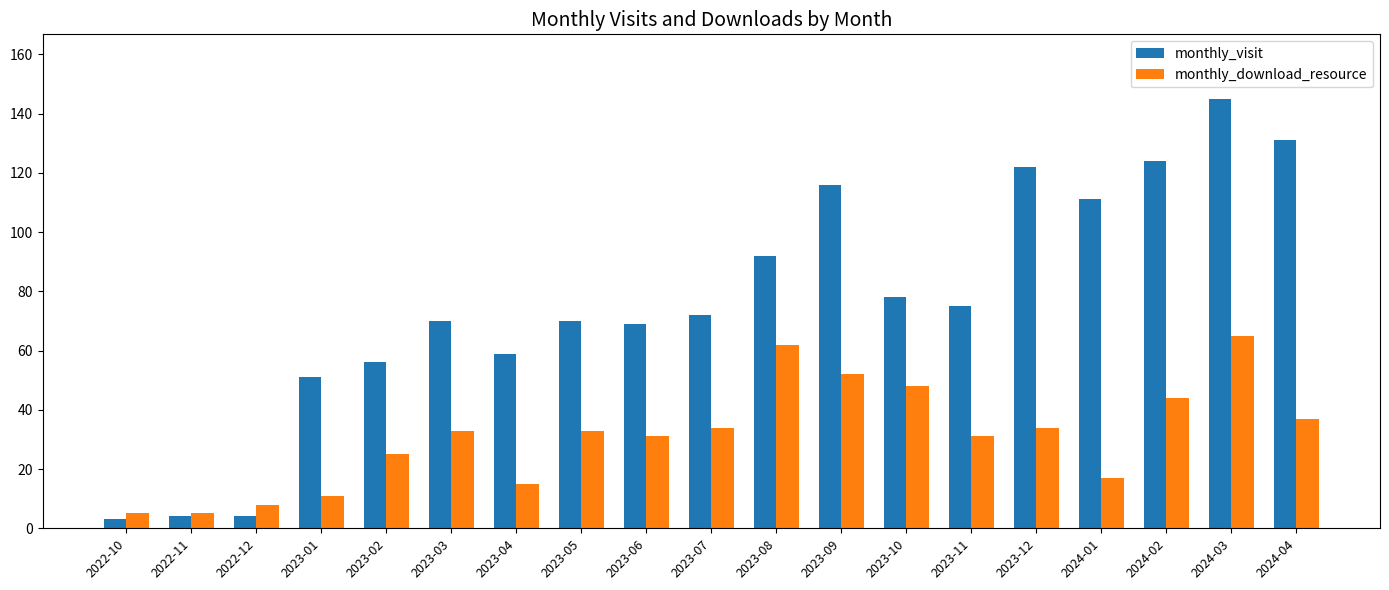

What is the sum of all monthly_download_resource values?

590